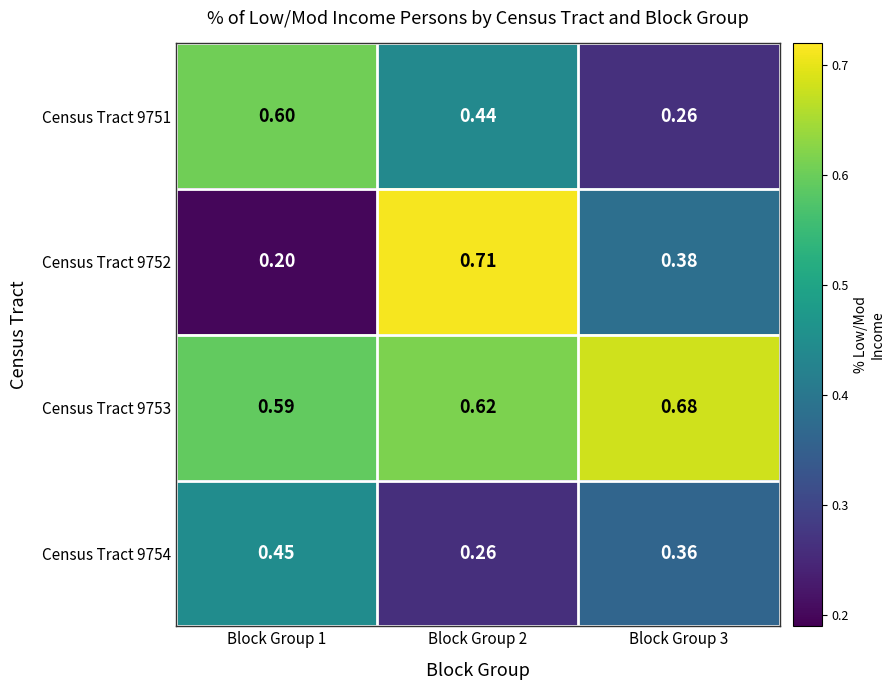

Is the value of Census Tract 9754 at Block Group 3 greater than the value of Census Tract 9752 at Block Group 1?

Yes